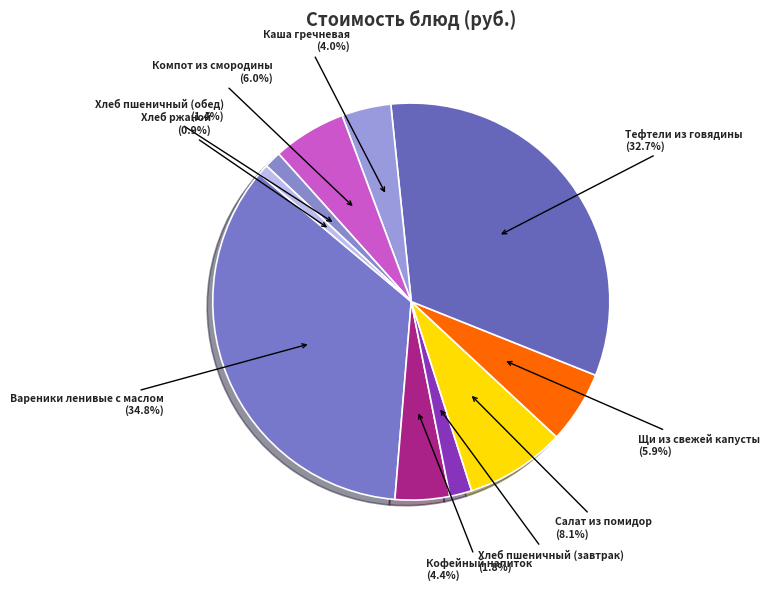

Is there any slice that represents more than half of the pie?

No